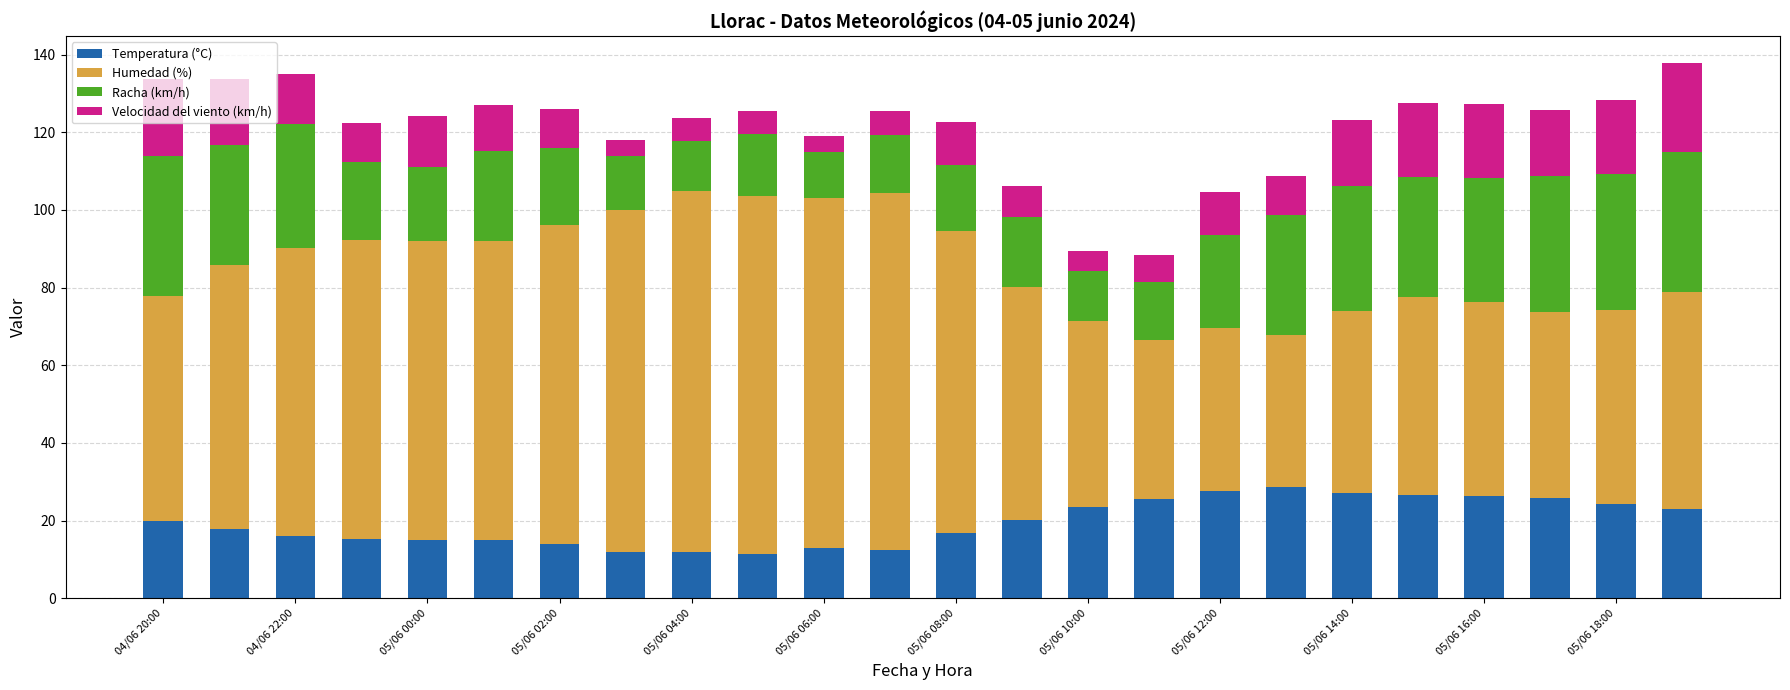

What is the sum of all Temperatura (°C) values?

468.3